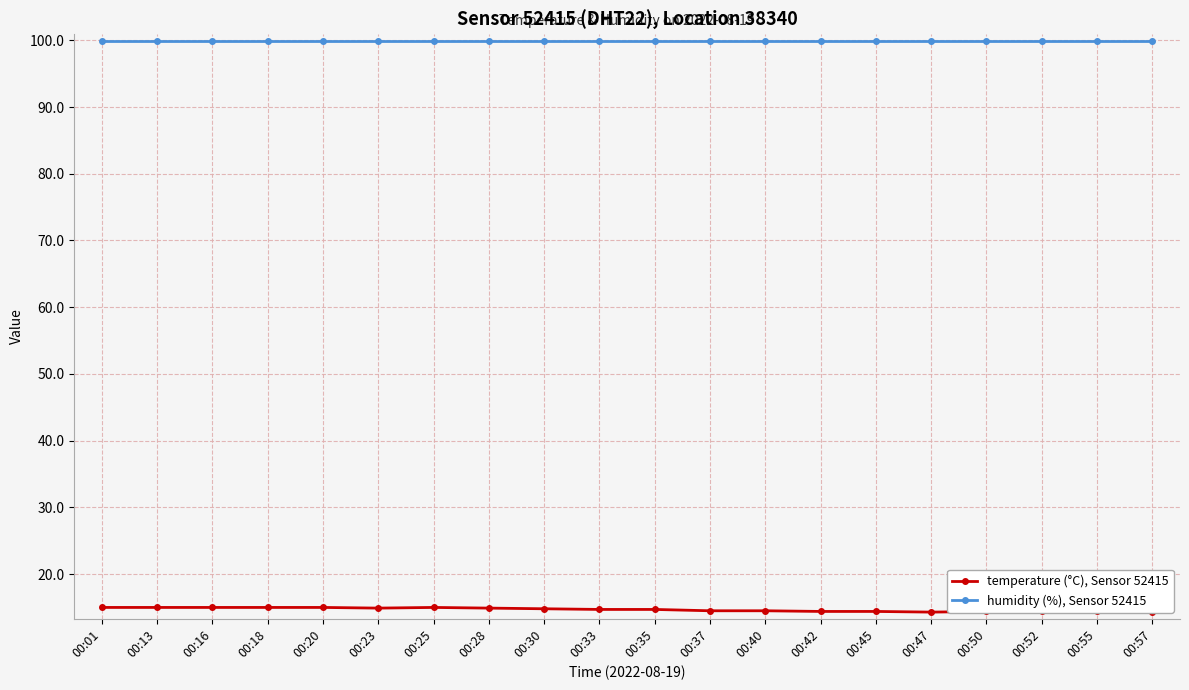

Which series has the largest total across all categories?

humidity (%), Sensor 52415